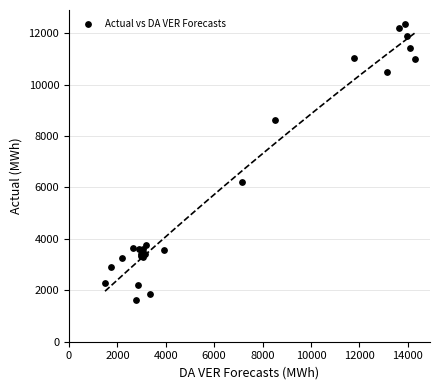

What Y value in the scatter plot is closest to 6989?

6221.9